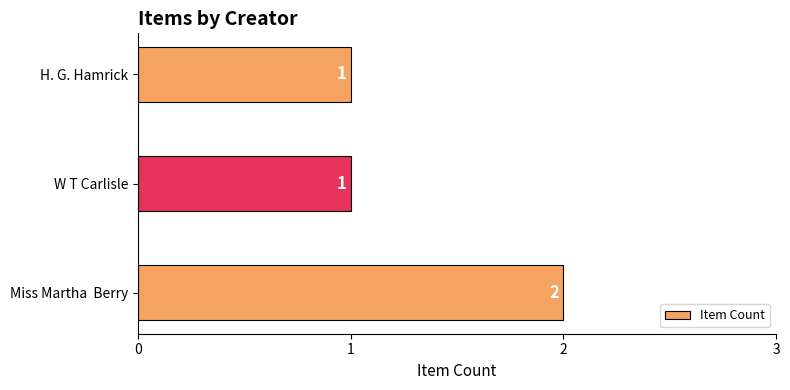

What is the sum of all values?

4